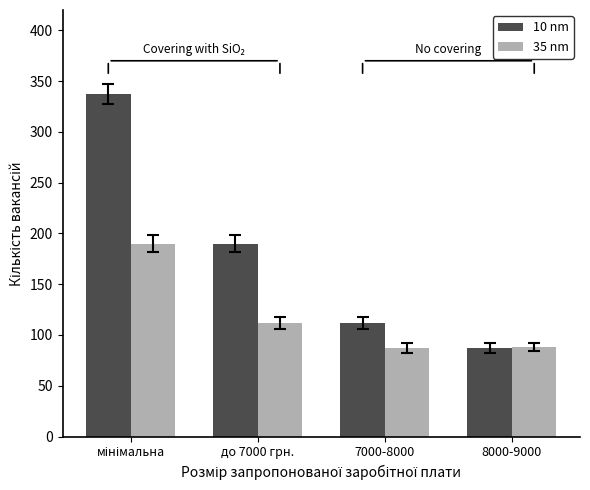

Are the bars grouped side by side (vs. stacked)?

Yes